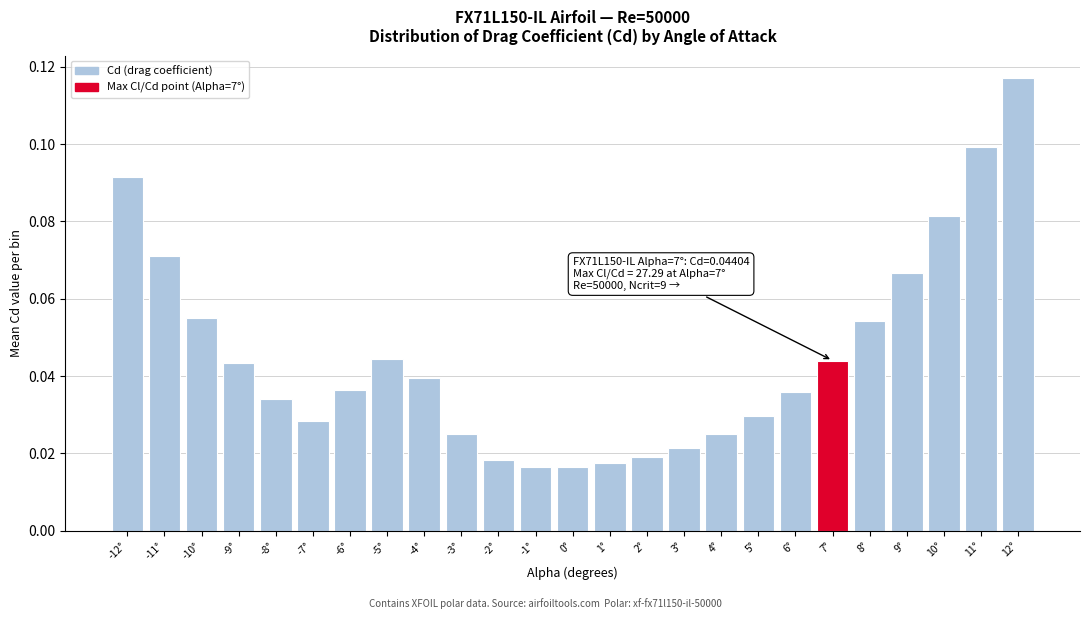

The value at -12° is 0.0. True or false?

False